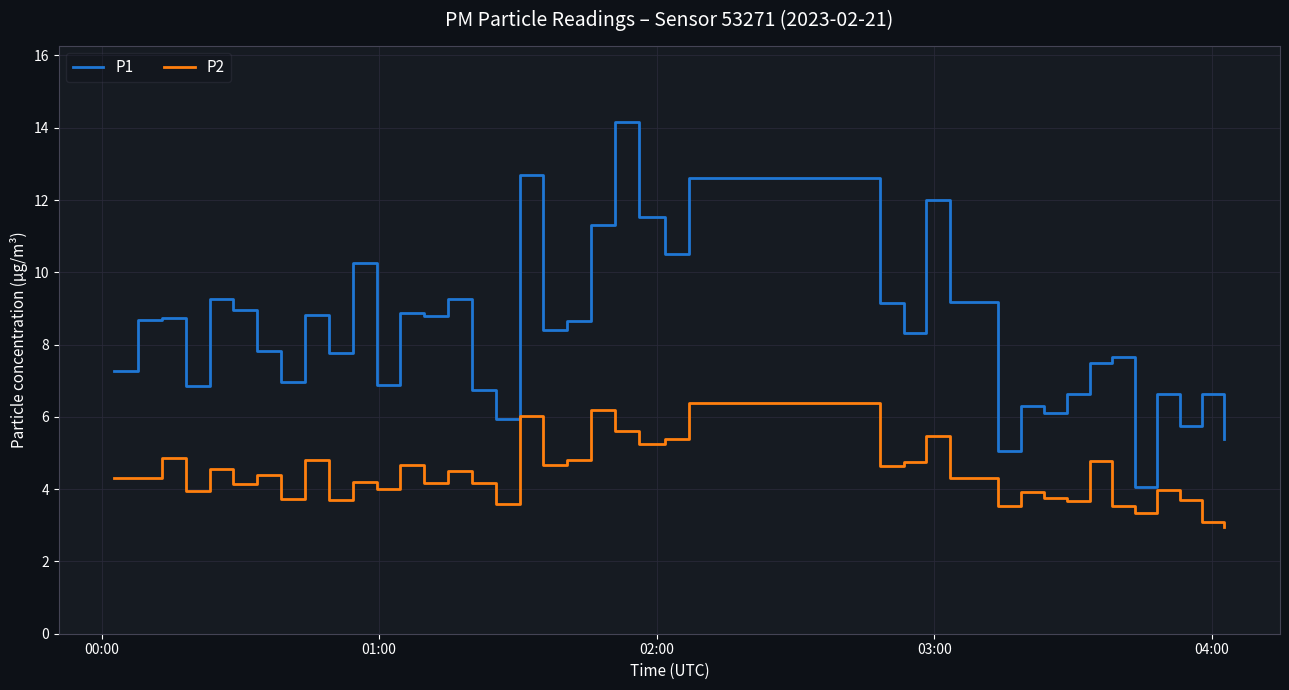

List the series in order of their peak value, lowest first.

P2, P1